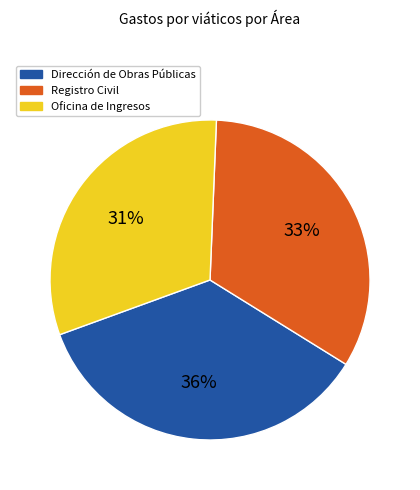

To the nearest percent, what is the average slice percentage?

33%